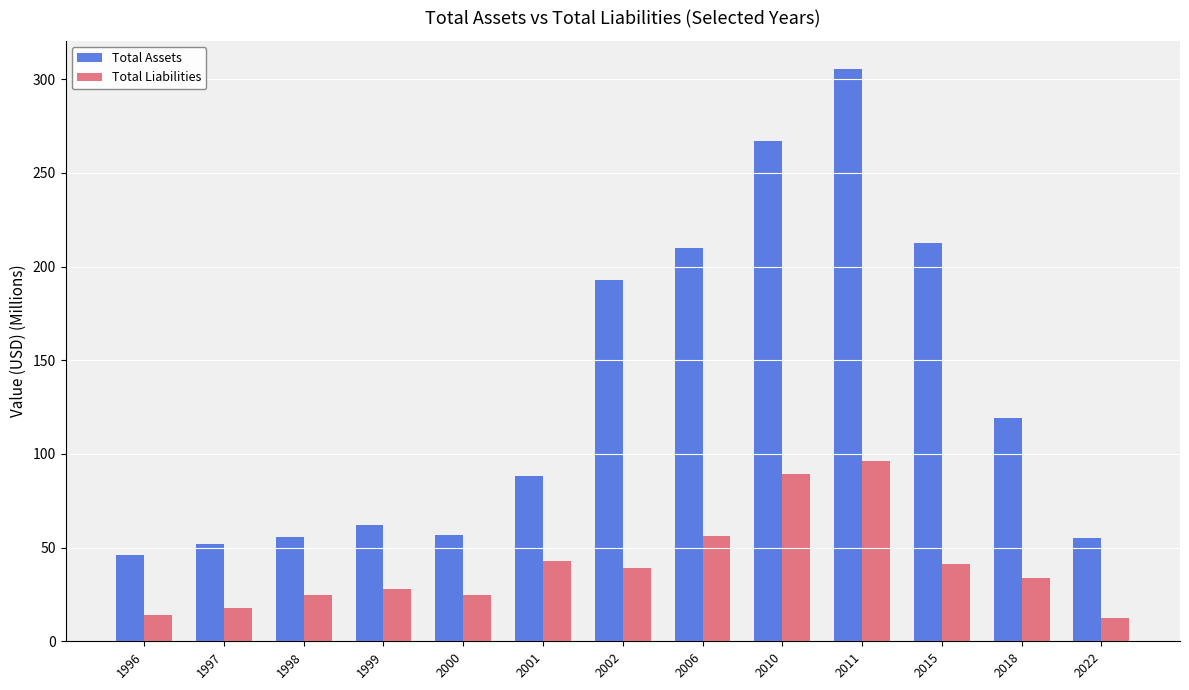

What is the difference between the highest and lowest values at 1998?

30.7